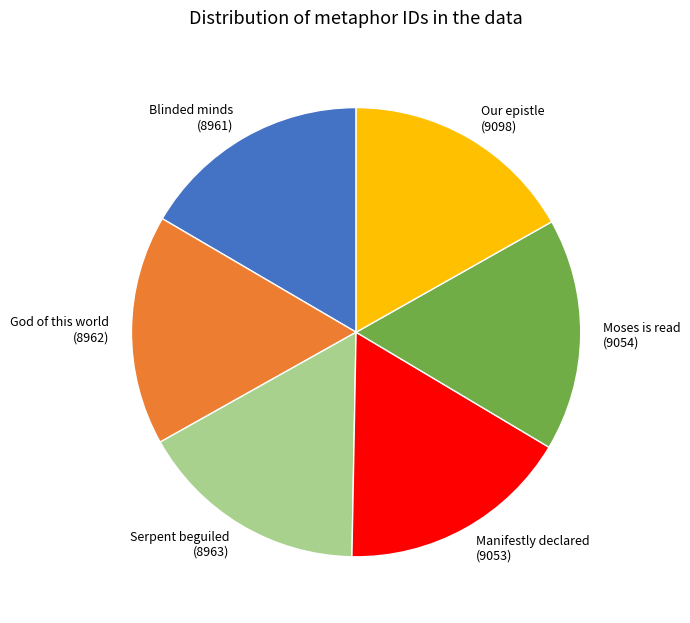

Approximately how many times larger is the value at Blinded minds (8961) compared to Our epistle (9098)?

1.0